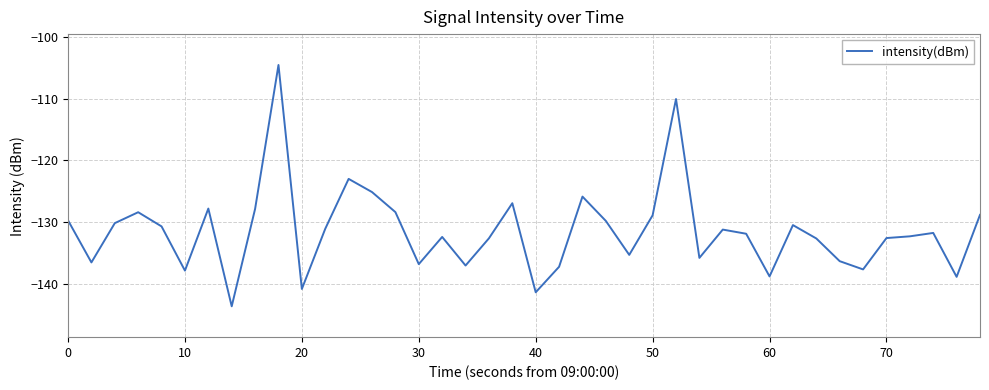

What is the greatest value displayed?

-104.6